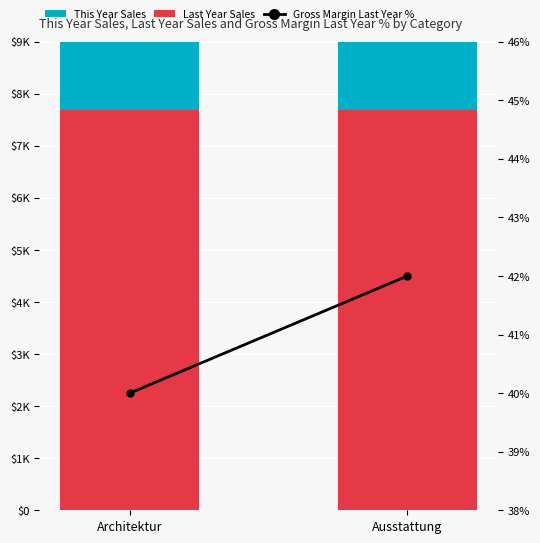

What is the label of the 1st bar from the right?

Ausstattung